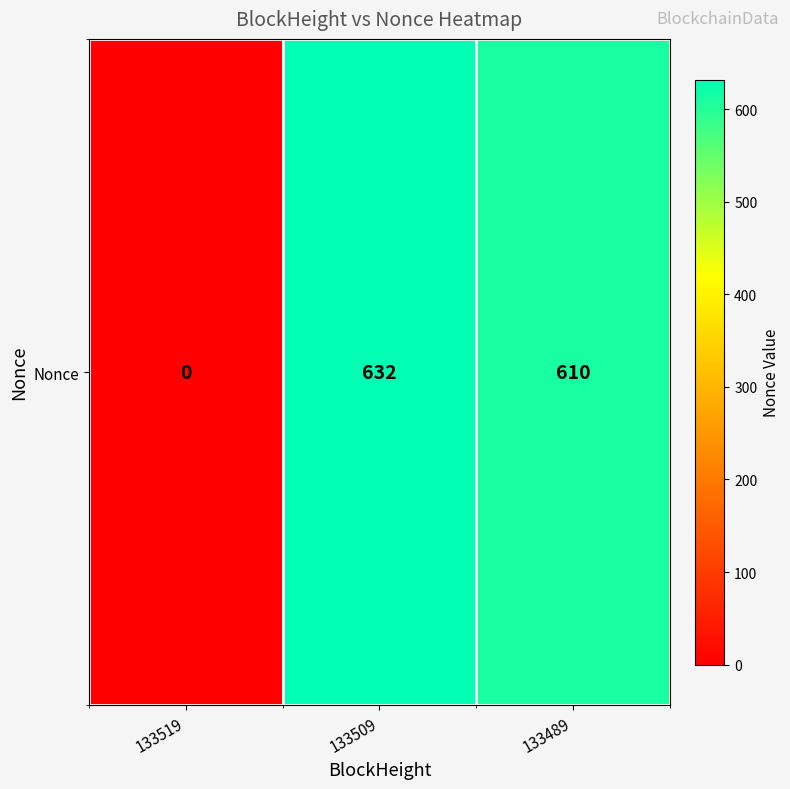

List the labels in order of value, smallest first.

133519, 133489, 133509